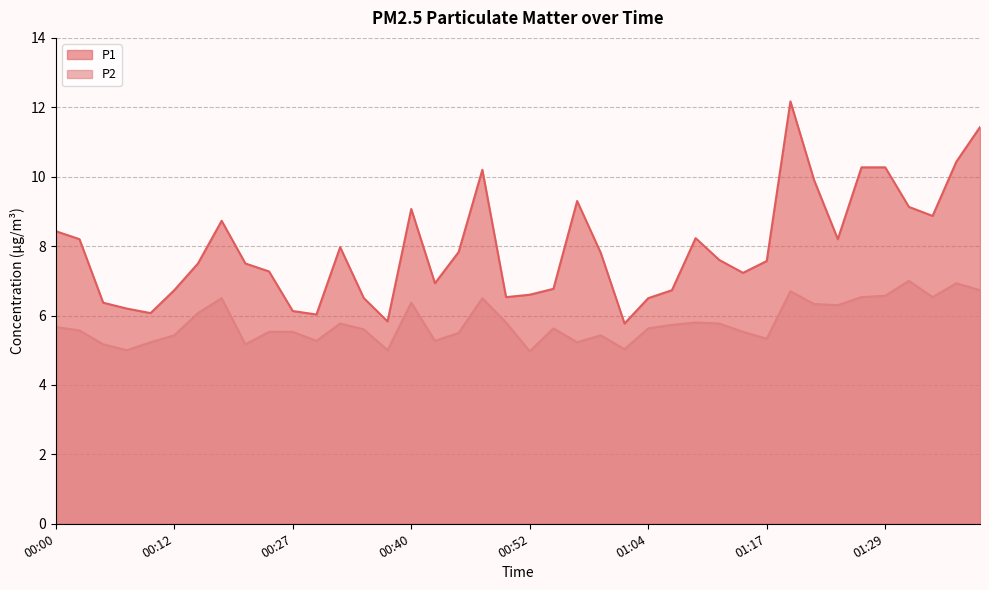

Which series has the largest range (max minus min)?

P1